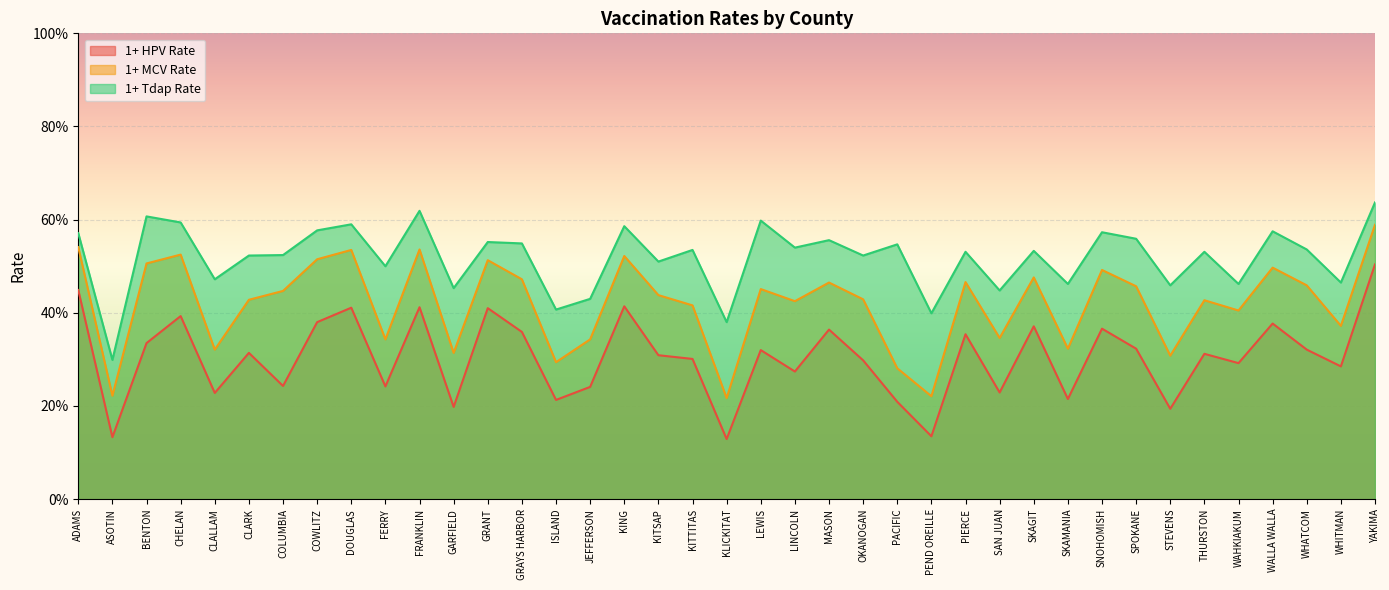

What is the difference between the second highest and second lowest values in the 1+ HPV Rate series?

0.3